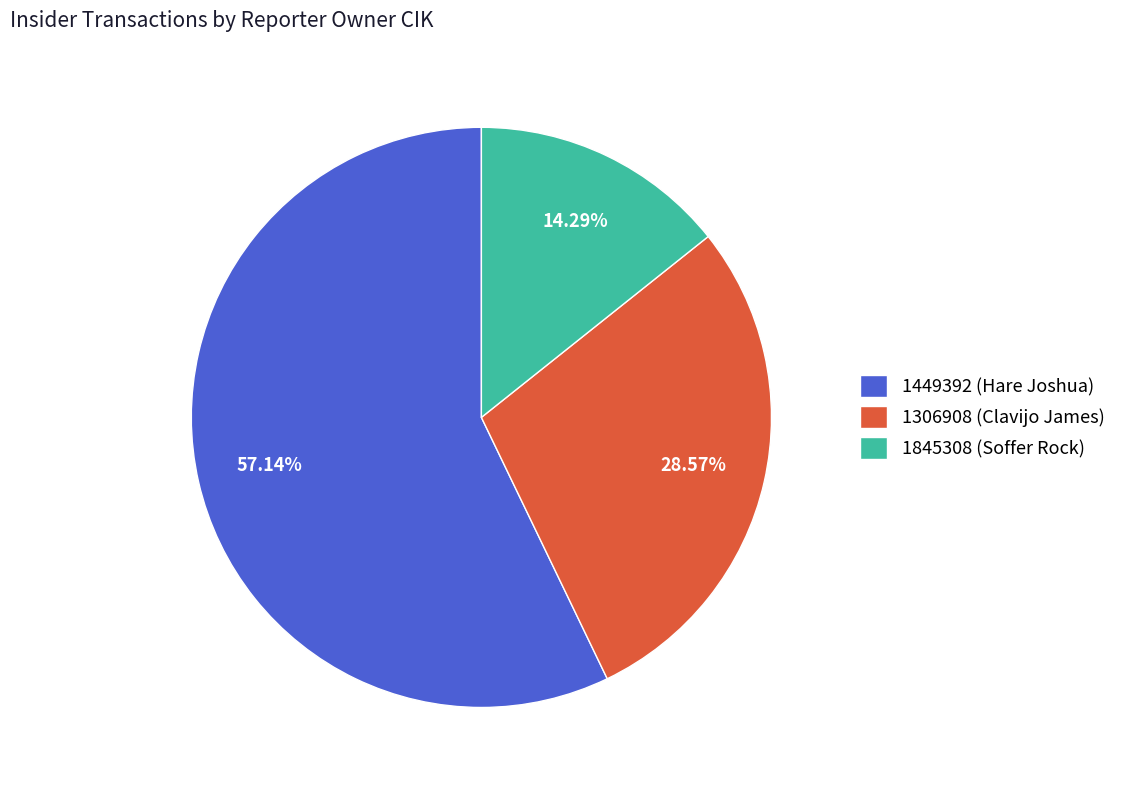

To the nearest percent, what is the difference between the largest and smallest slice percentages?

43%